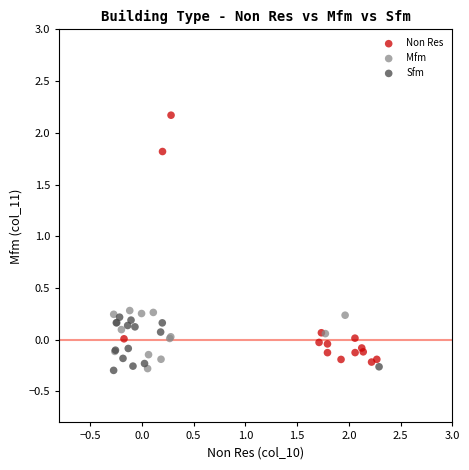

Which series contains the highest Y value?

Non Res